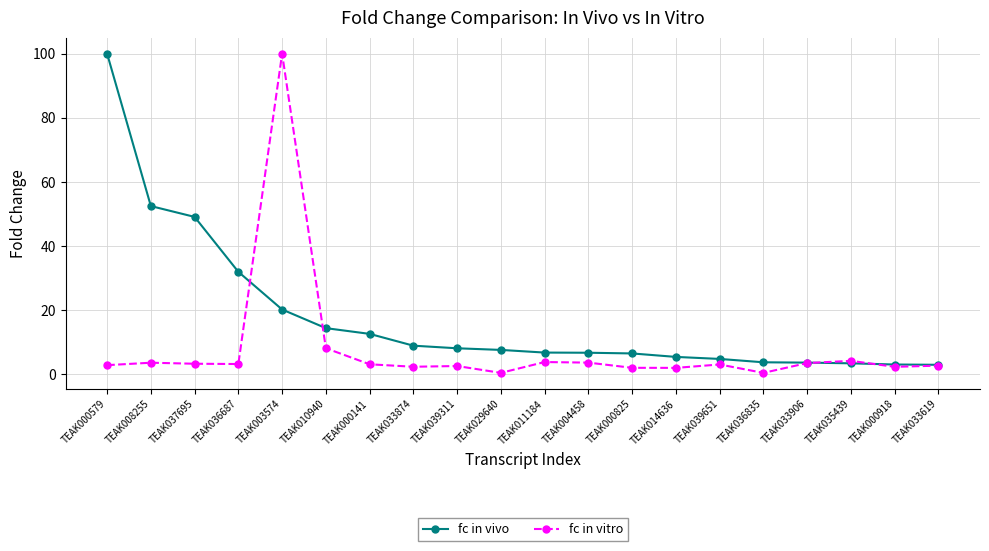

True or false: fc in vitro has a value of 2.0 at TEAK000825.

True